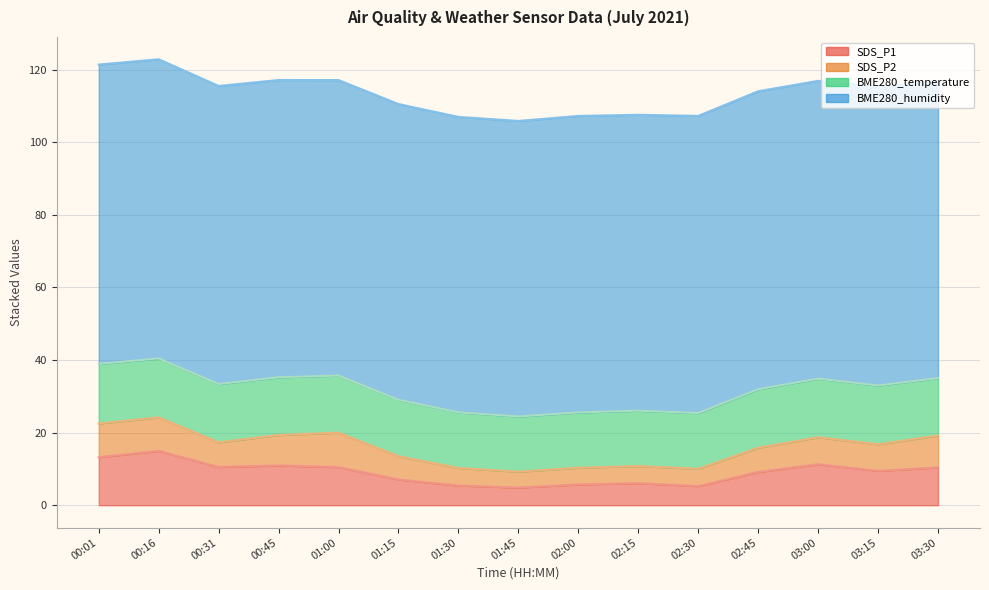

Reading left to right, list all the values displayed in this chart.

SDS_P1: 13.2	15.0	10.5	11.0	10.5	7.1	5.4	4.9	5.7	6.1	5.3	9.2	11.3	9.5	10.4
SDS_P2: 9.3	9.2	6.8	8.4	9.5	6.4	4.8	4.4	4.6	4.7	4.8	6.7	7.4	7.3	8.8
BME280_temperature: 16.4	16.2	16.1	15.9	15.7	15.5	15.3	15.2	15.2	15.2	15.3	16.1	16.1	16.2	15.8
BME280_humidity: 82.5	82.4	82.1	81.9	81.4	81.5	81.4	81.4	81.7	81.5	81.9	82.1	82.0	82.2	81.7